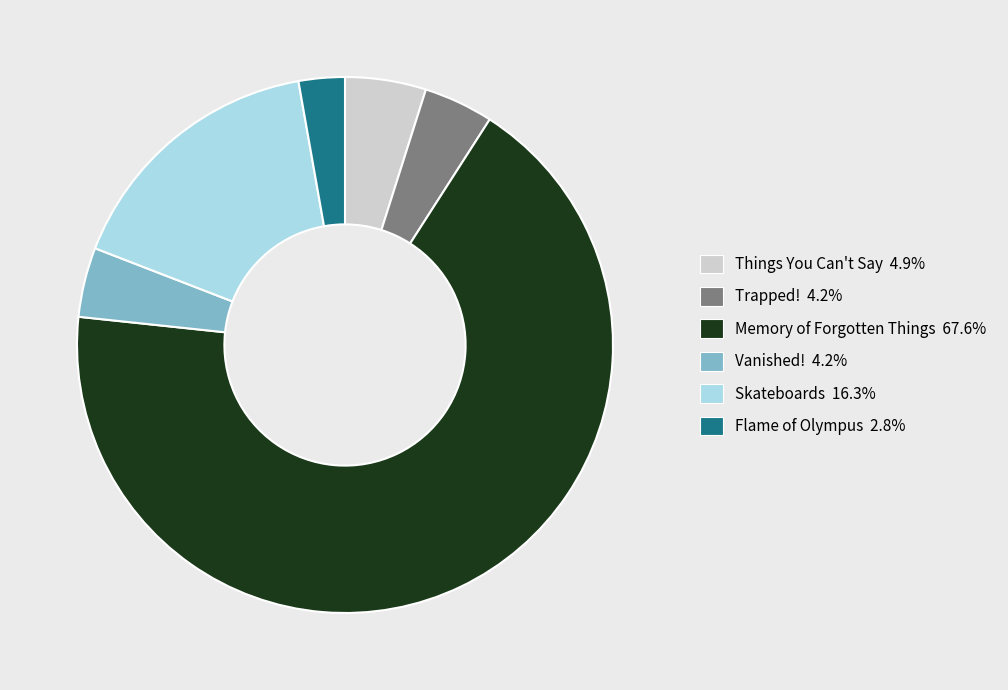

Between Skateboards and Things You Can't Say, which is larger?

Skateboards